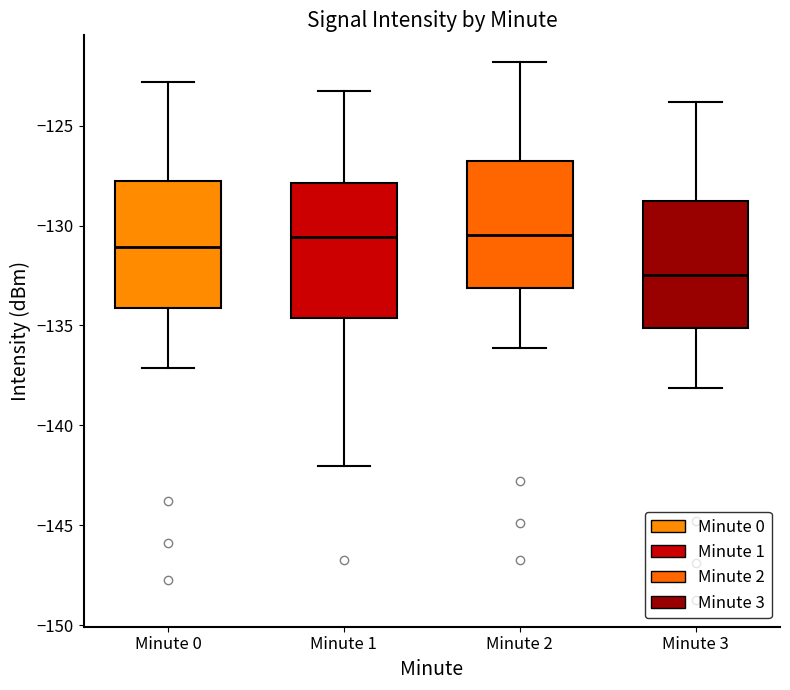

Where is the upper edge of the box for Minute 2 on the y-axis? The values are not printed on the chart, so give them approximately, as read against the axis.

-127.0